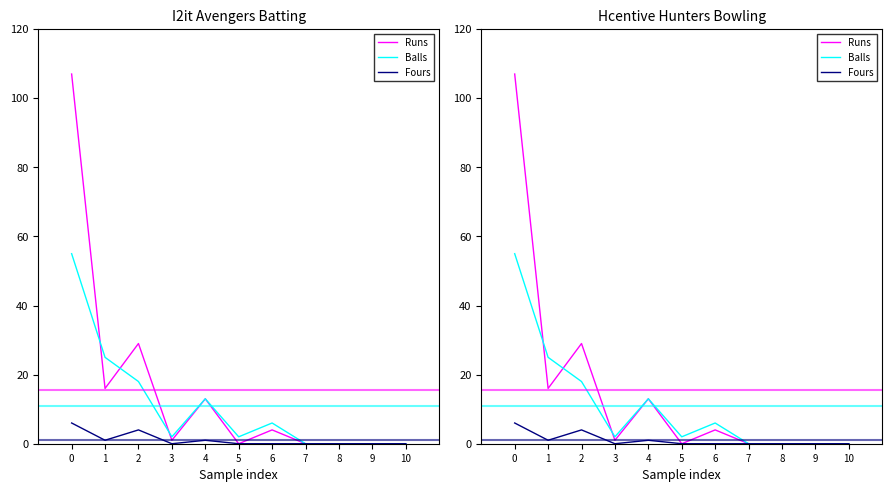

Rank the series by their maximum value, from lowest to highest.

Fours, Balls, Runs